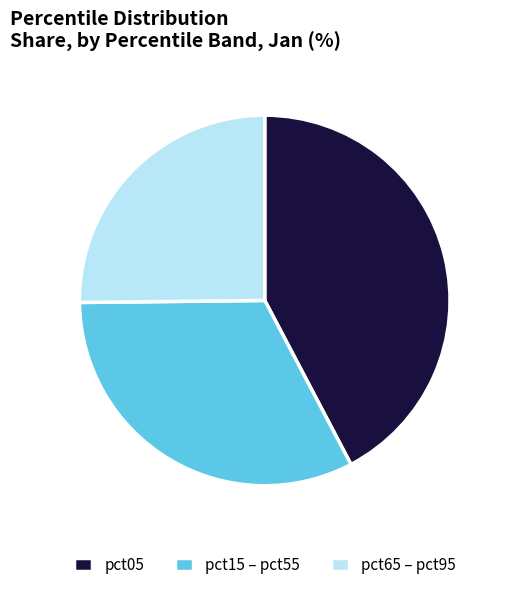

What is the smallest slice in the pie chart?

pct65 – pct95